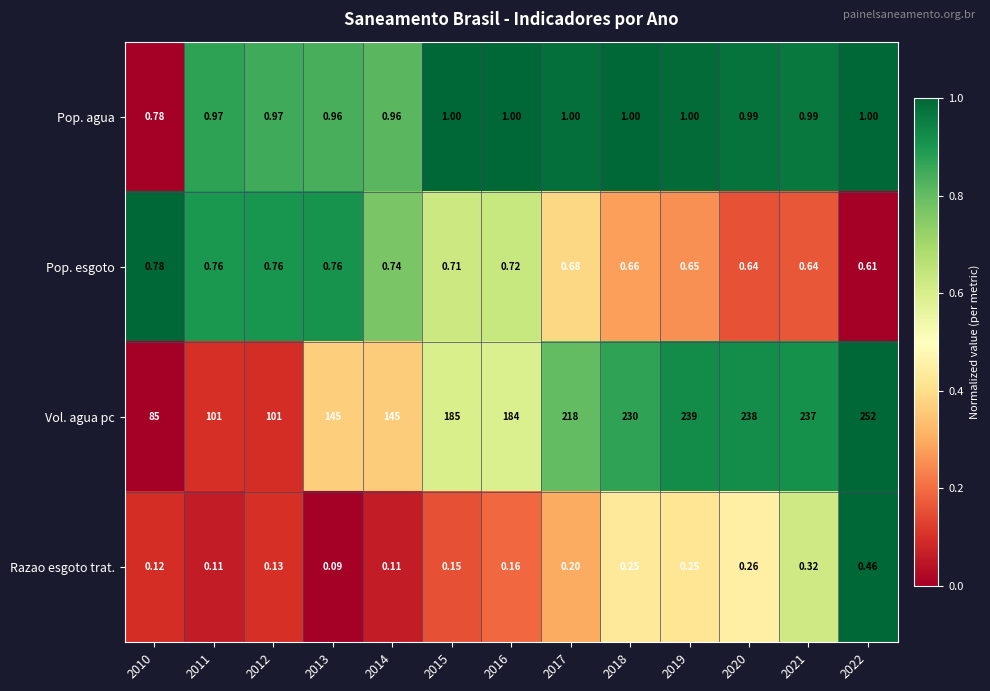

Which label corresponds to the smallest value in the chart?

2013